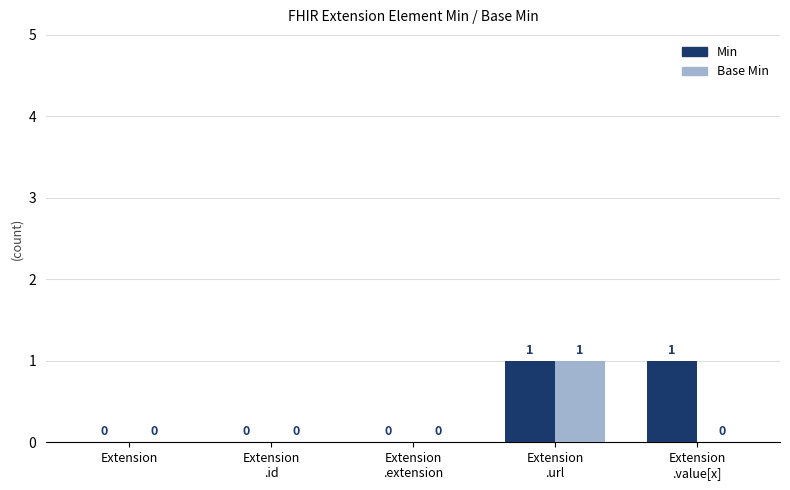

Reading left to right, extract all data points from this chart.

Min: Extension=0	Extension
.id=0	Extension
.extension=0	Extension
.url=1	Extension
.value[x]=1
Base Min: Extension=0	Extension
.id=0	Extension
.extension=0	Extension
.url=1	Extension
.value[x]=0